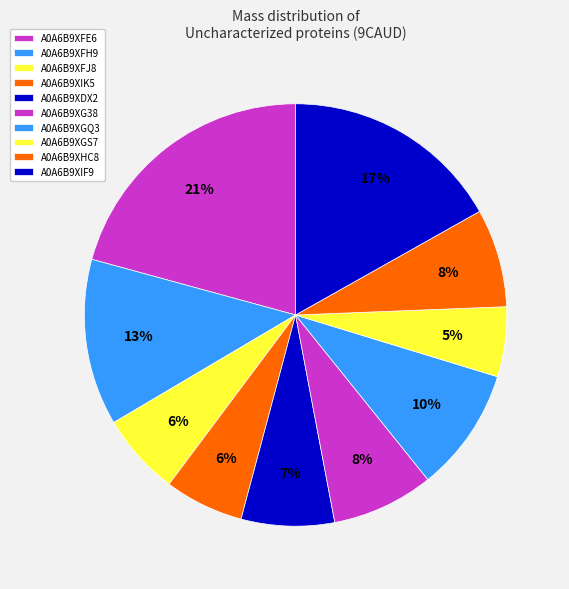

True or false: A0A6B9XFJ8 accounts for 1% of the total.

False